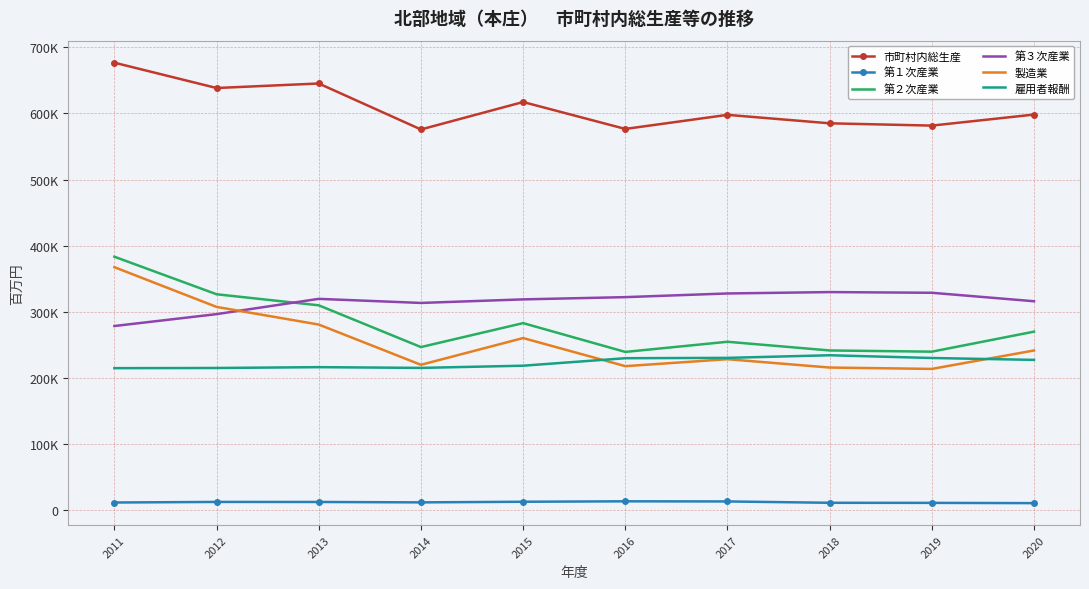

True or false: 雇用者報酬 and 第１次産業 cross at least once.

False